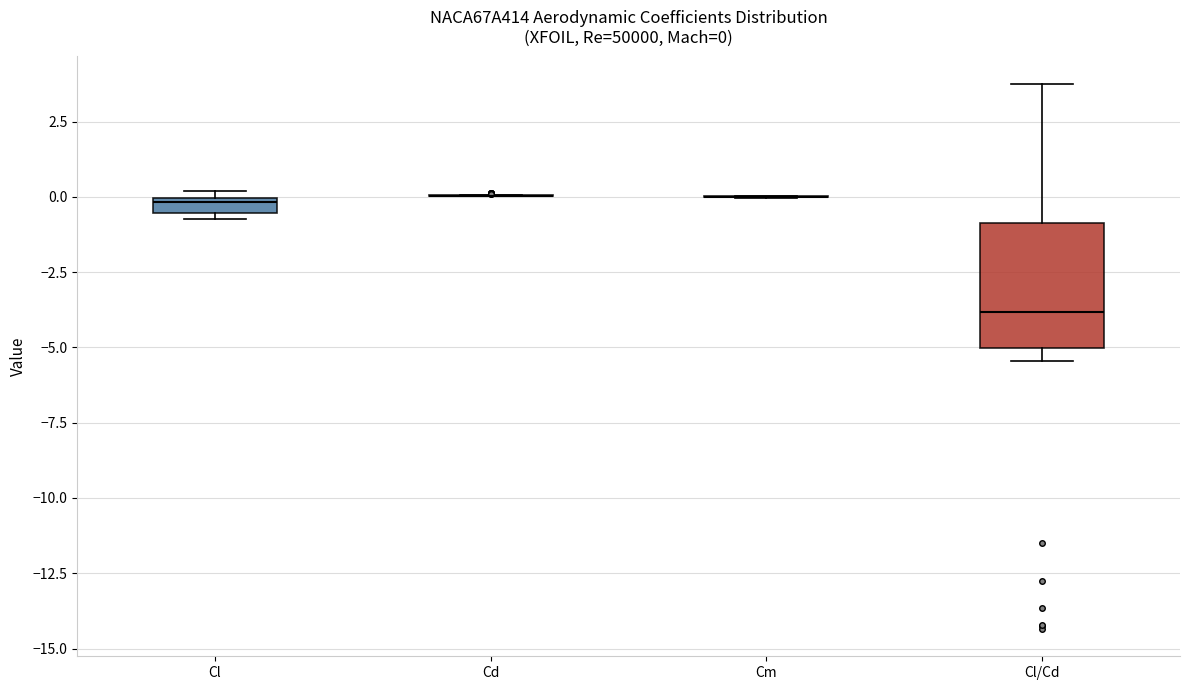

Which box is the tallest, from its lower edge to its upper edge?

Cl/Cd